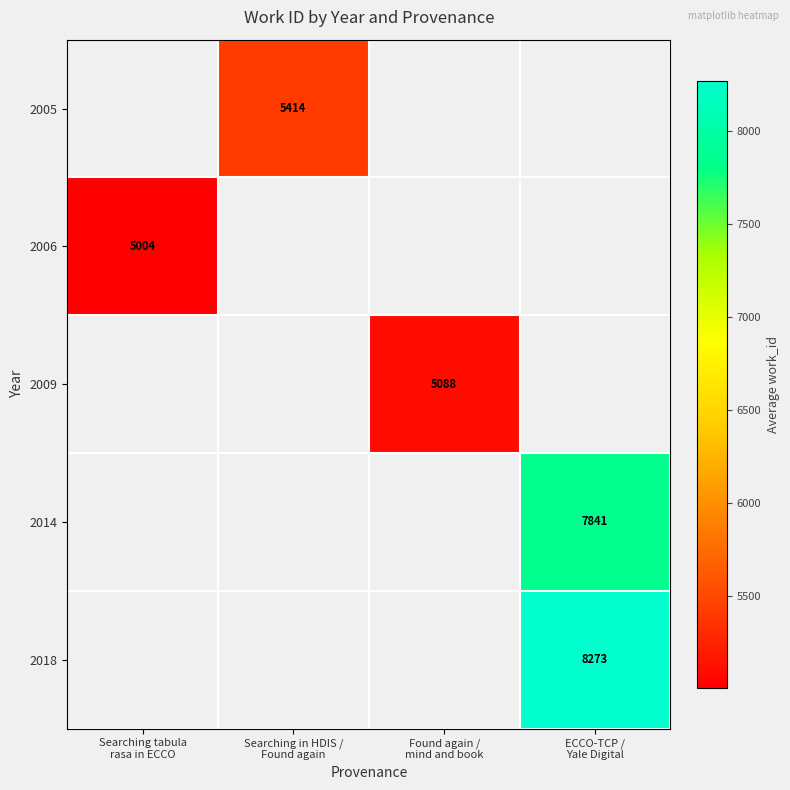

At which label does 2006 reach its peak?

Searching tabula rasa in ECCO